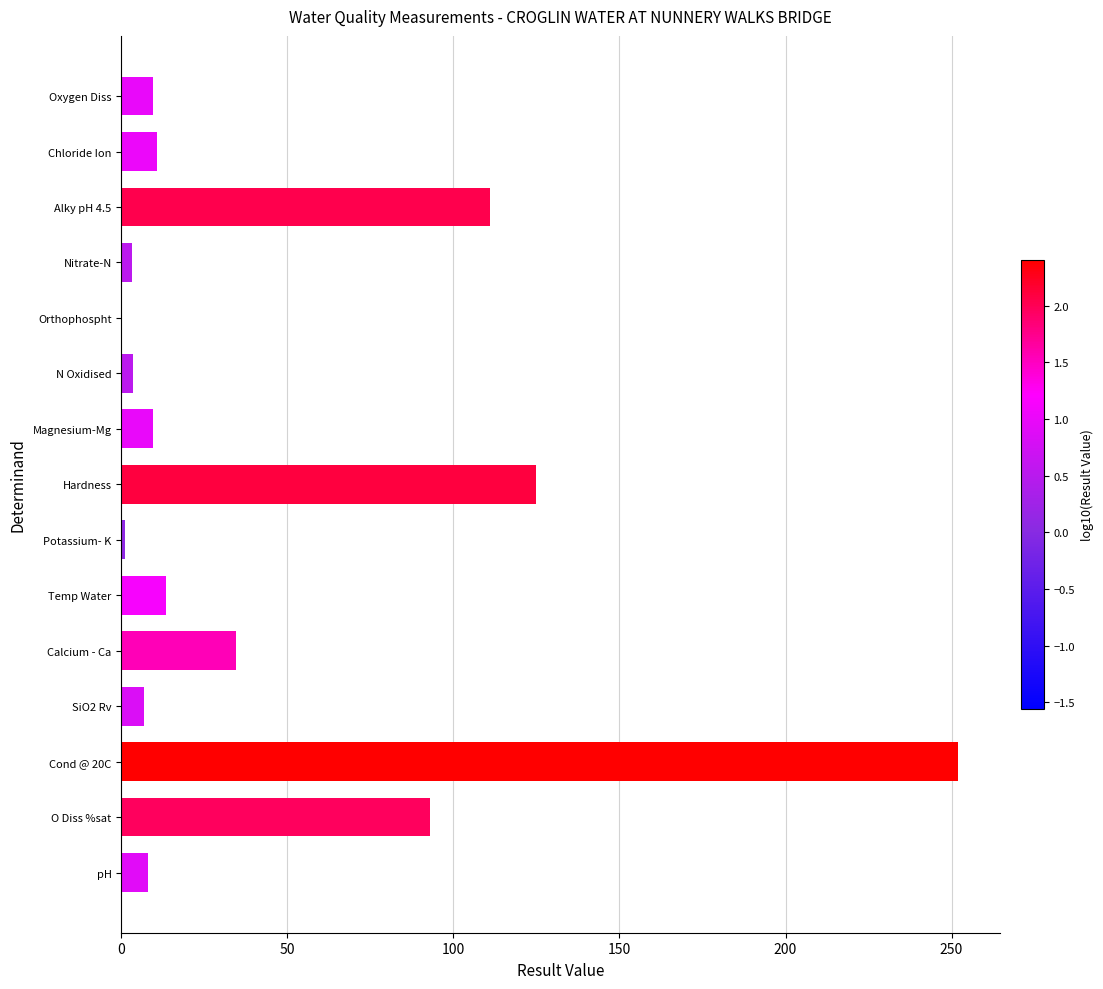

Are the bars horizontal?

Yes